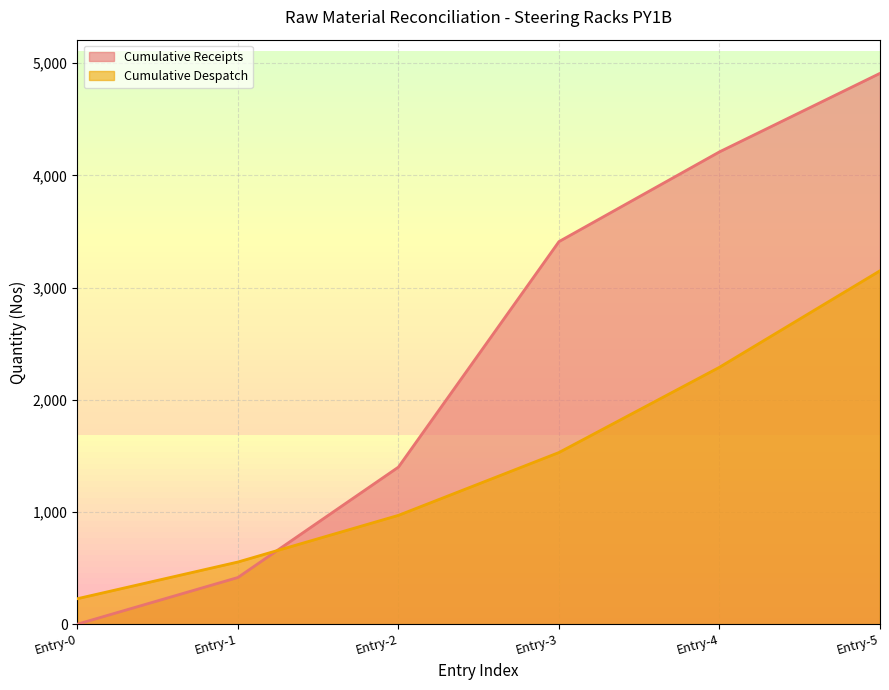

How many values exceed 1530?

2